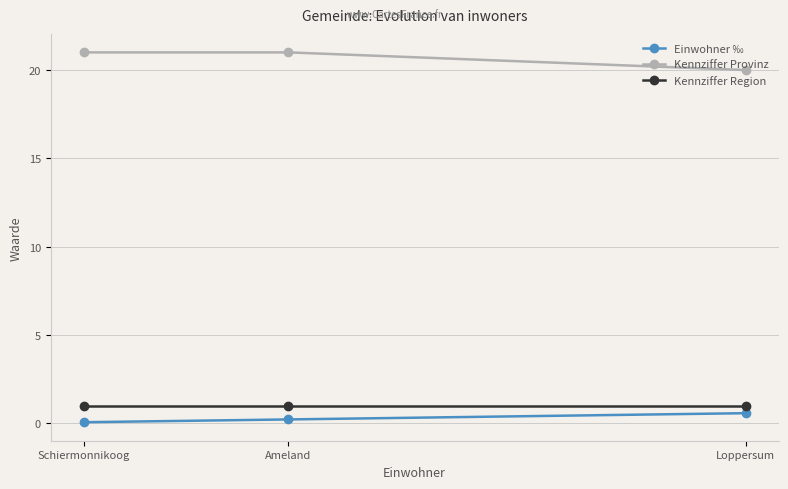

What position from the right is Loppersum?

1